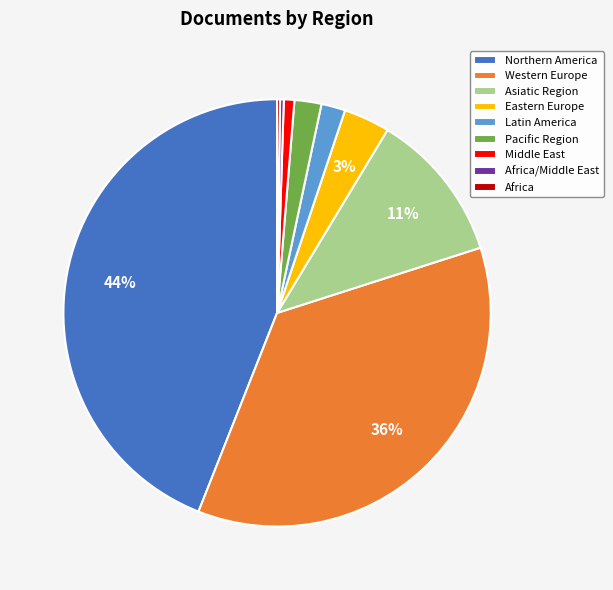

Does Western Europe account for over 50% of the chart?

No